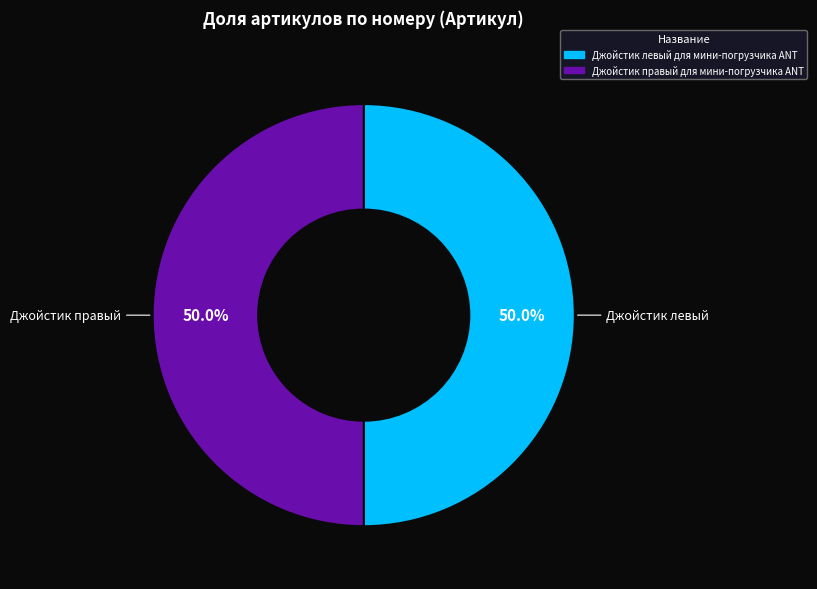

To the nearest percent, what is the average slice percentage?

50%